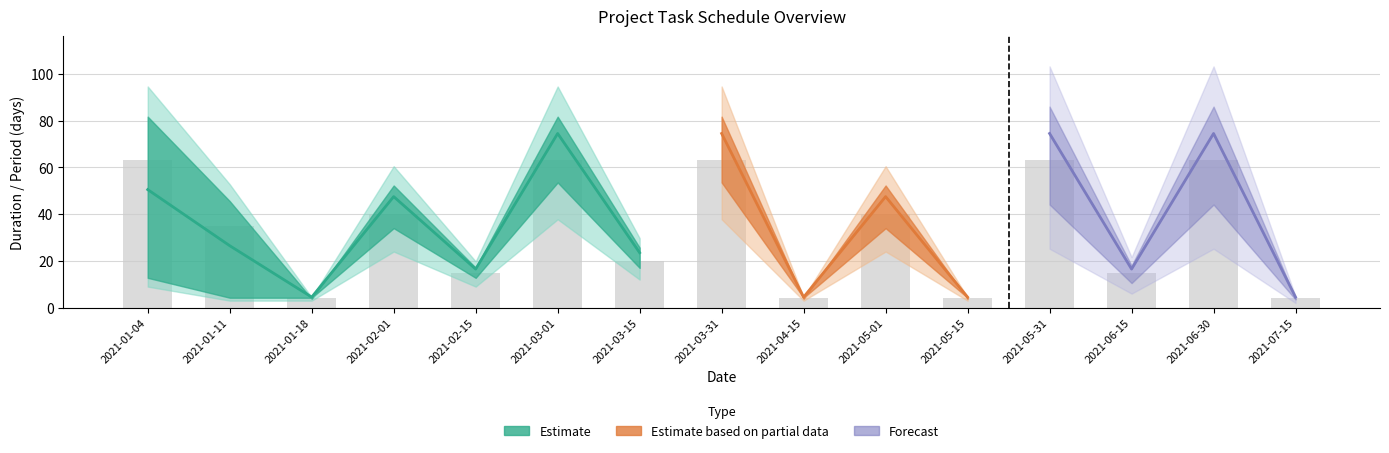

What is the average value of the duration_alt series?

28